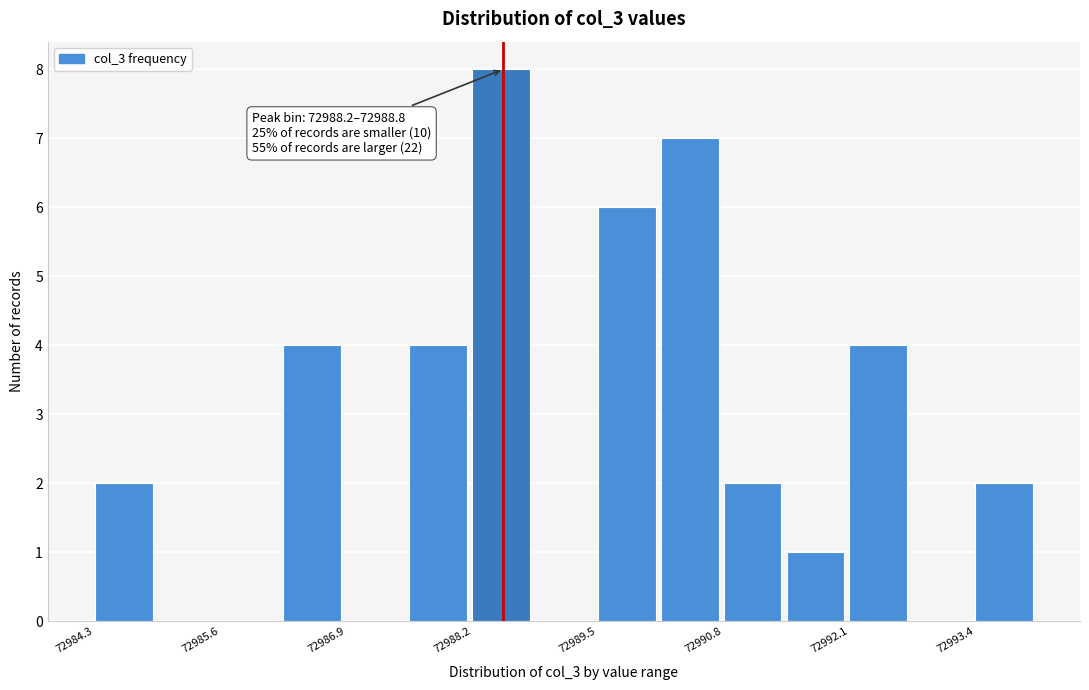

Around what value on the x-axis is the tallest bar? Give the approximate position of its centre, as read against the axis.

72988.4